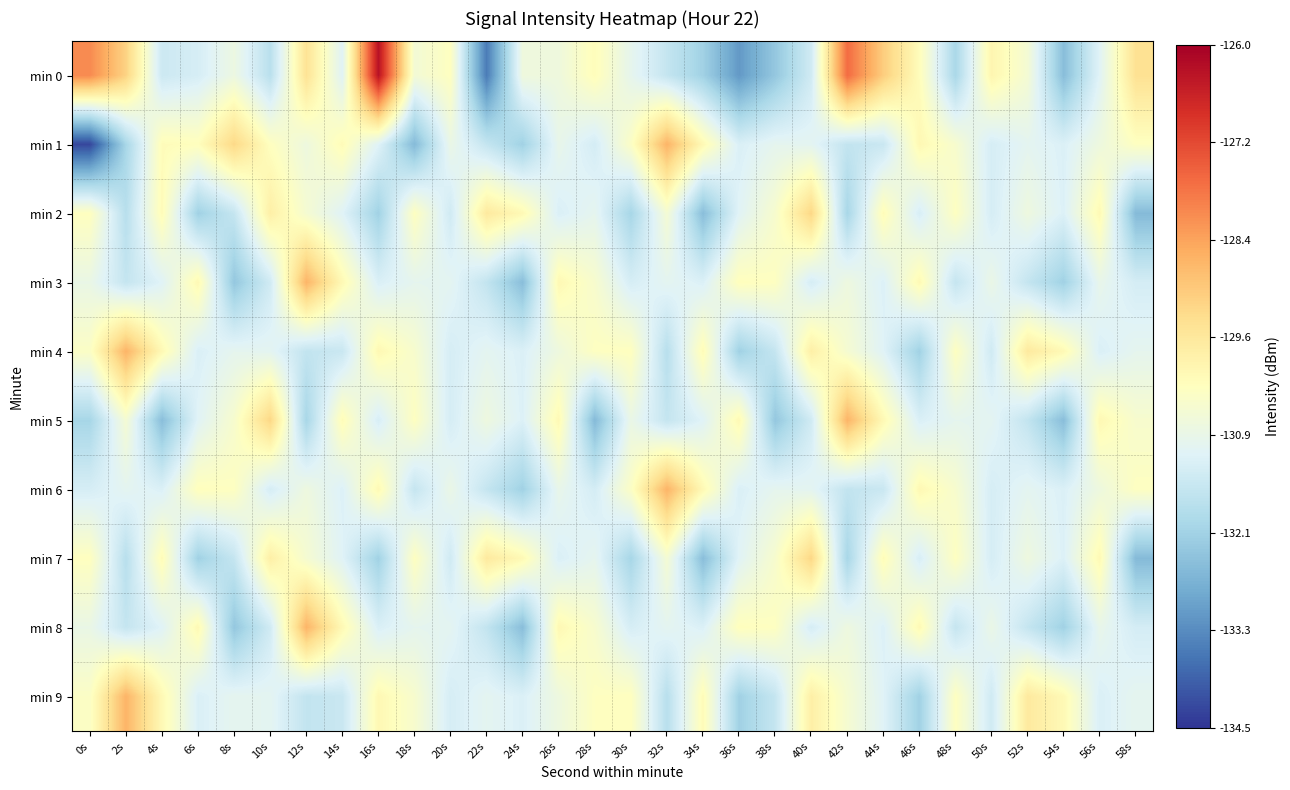

What is the smallest value displayed?

-134.3